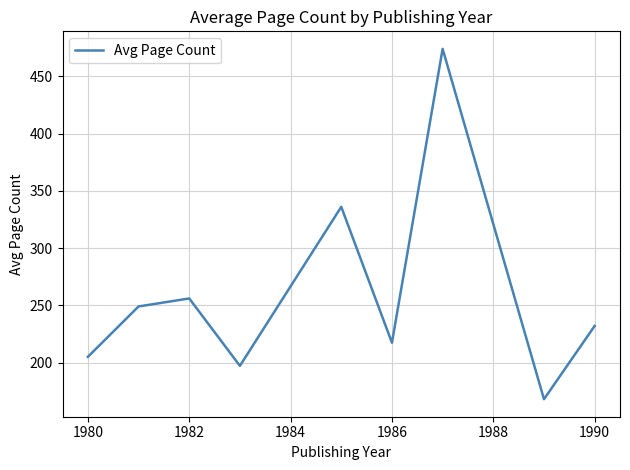

What is the smallest value displayed?

168.0